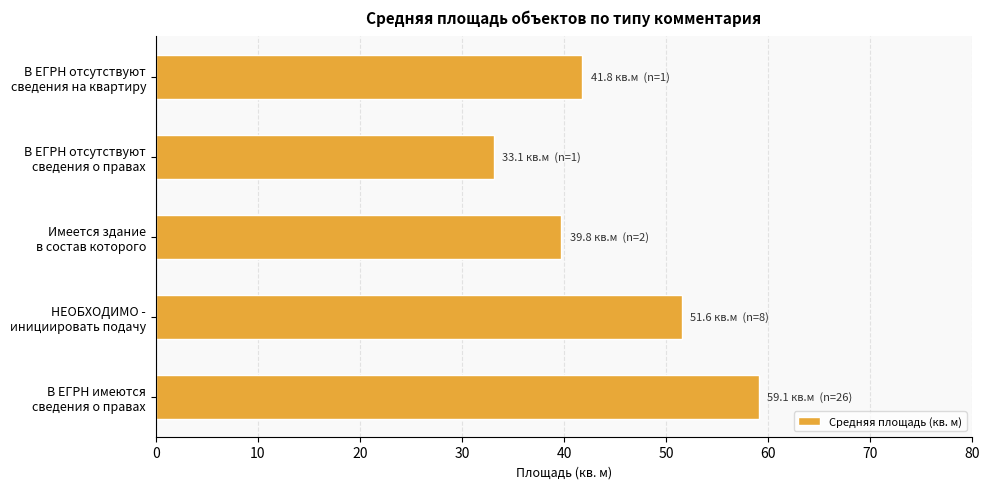

What is the minimum value shown in the chart?

33.1